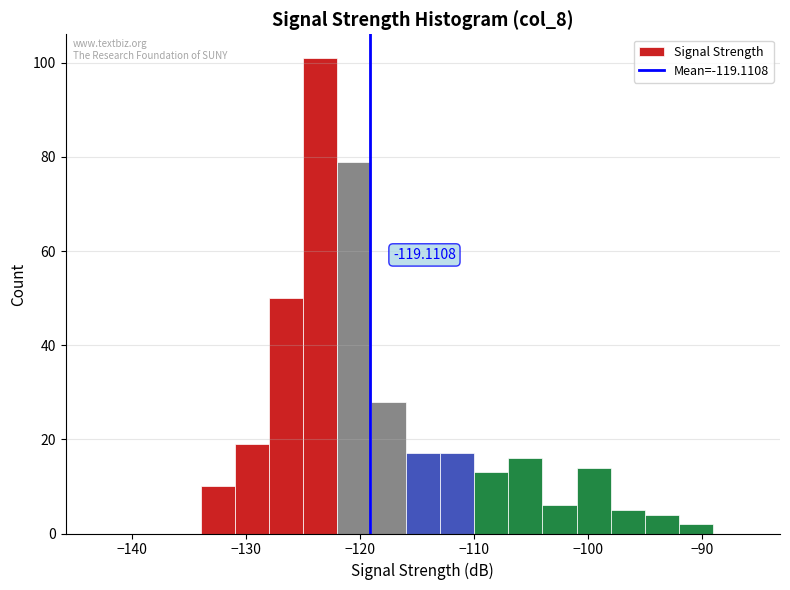

Around what value on the x-axis is the tallest bar? Give the approximate position of its centre, as read against the axis.

-123